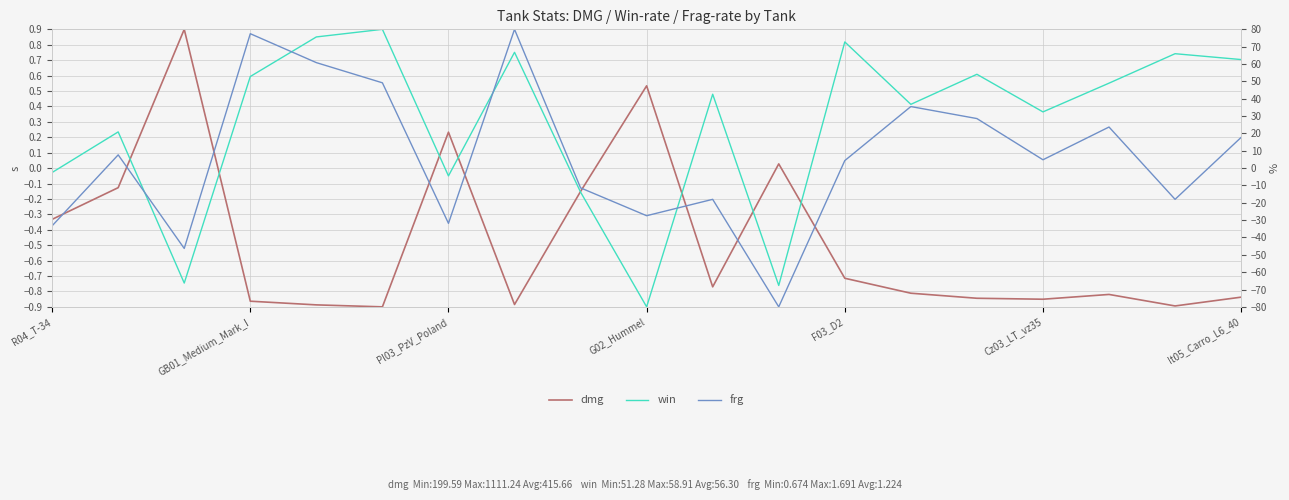

The frg series shows 0.2 at It05_Carro_L6_40. True or false?

True